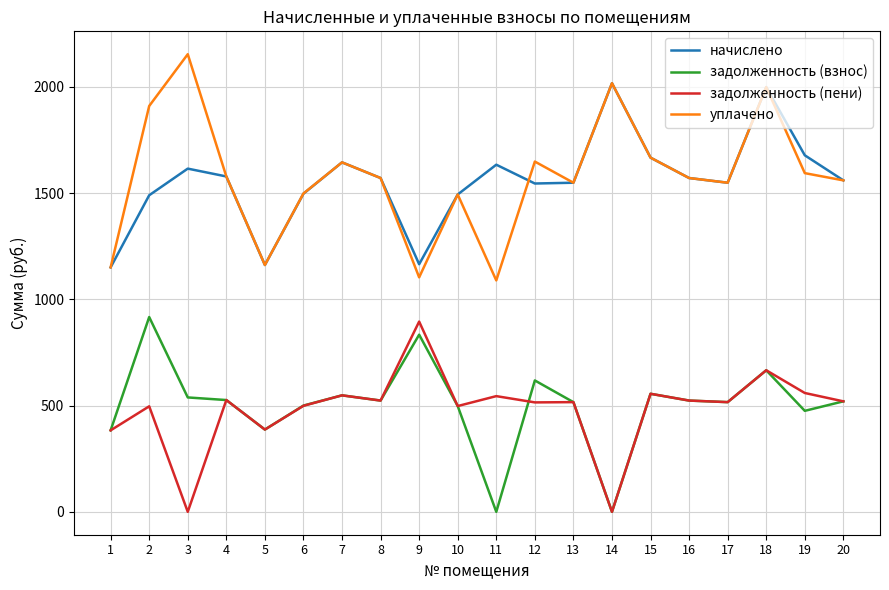

True or false: задолженность (взнос) and начислено cross at least once.

False